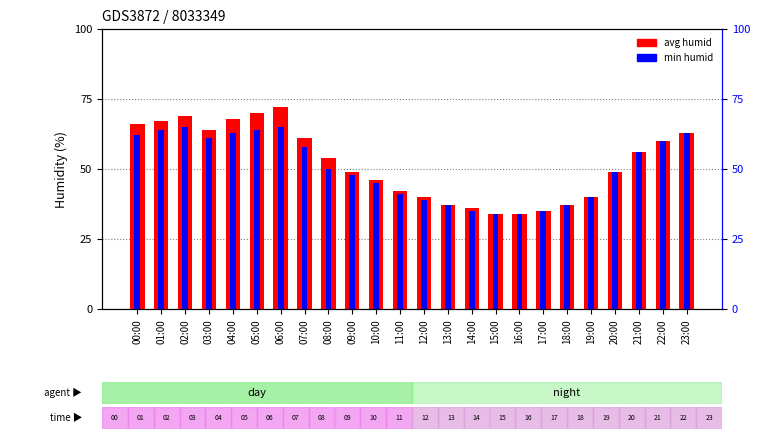

How many data points in min humid are less than 50?

12